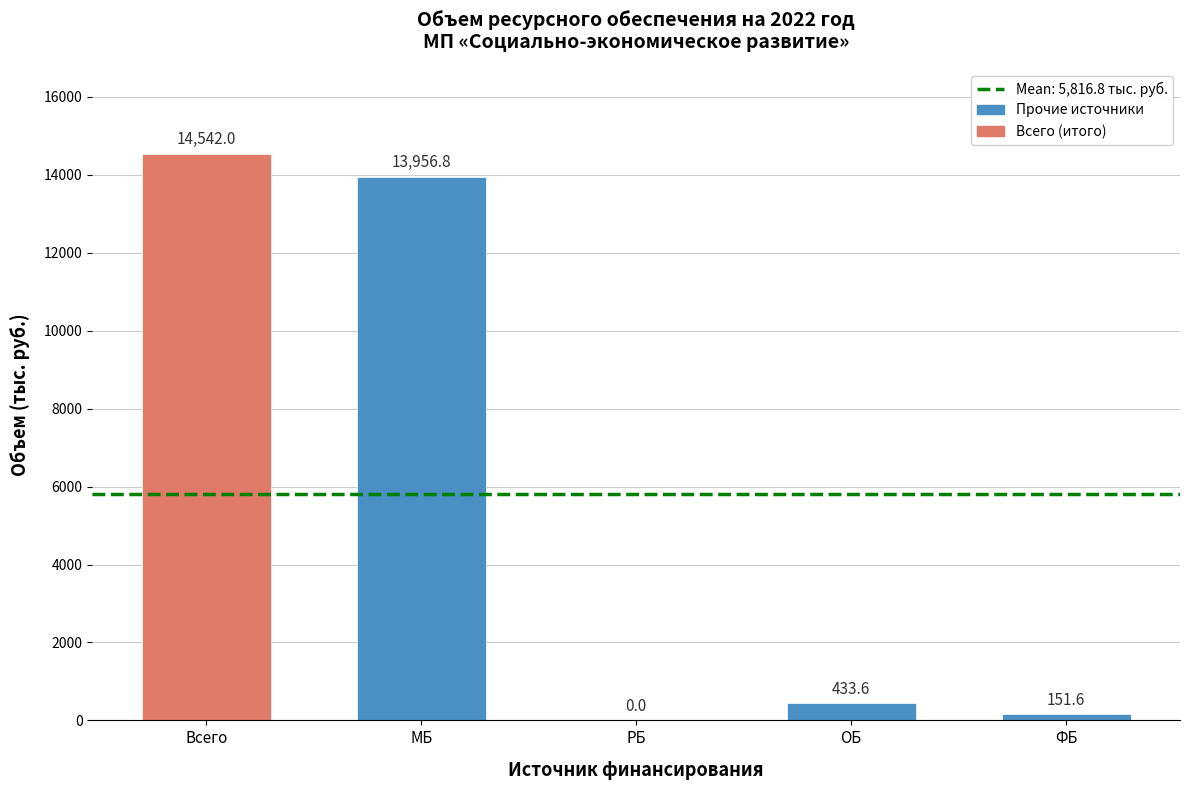

Between МБ and ОБ, which is larger?

МБ